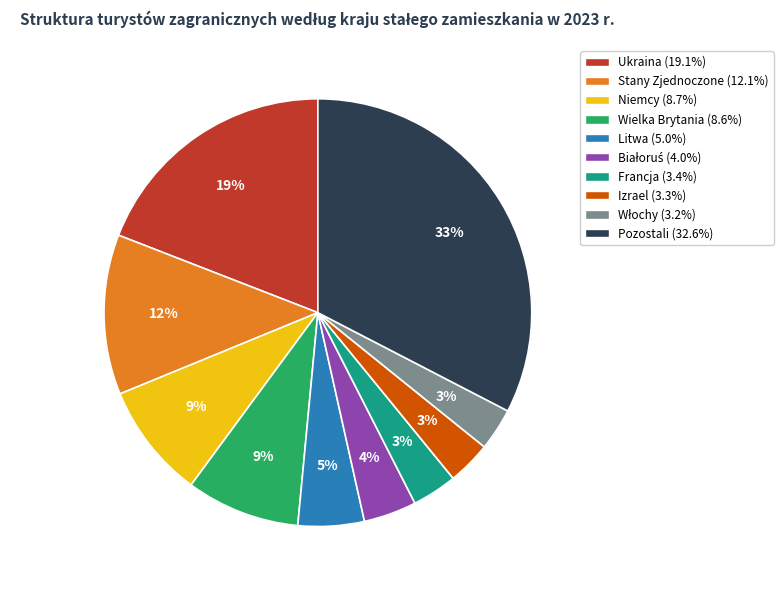

Does Ukraina account for over 50% of the chart?

No